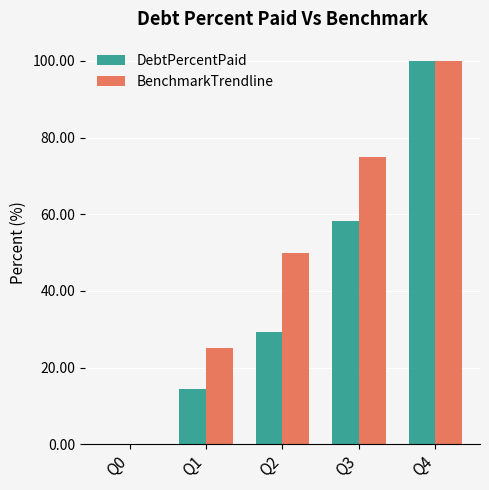

Is the value of BenchmarkTrendline at Q3 greater than the value of DebtPercentPaid at Q0?

Yes